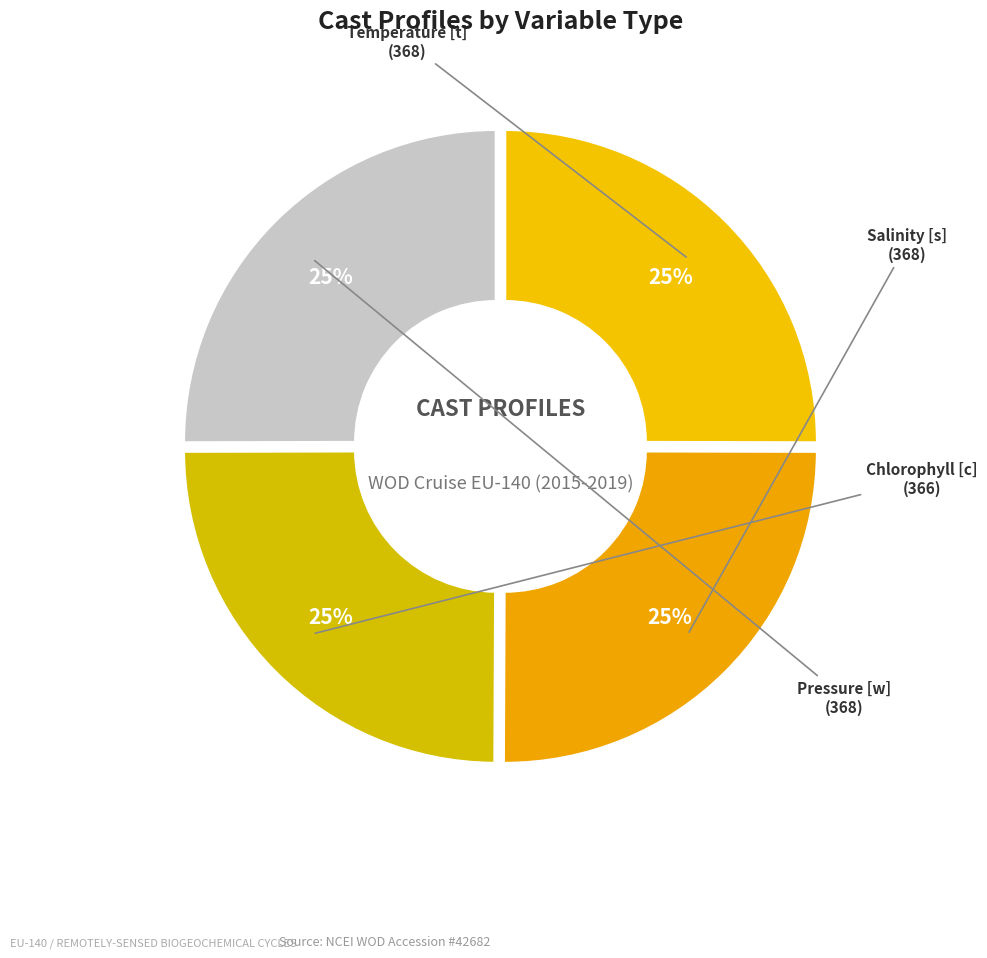

Rank the categories by value from lowest to highest.

Chlorophyll [c] PROFILES, Temperature [t] PROFILES, Salinity [s] PROFILES, Pressure [w] PROFILES